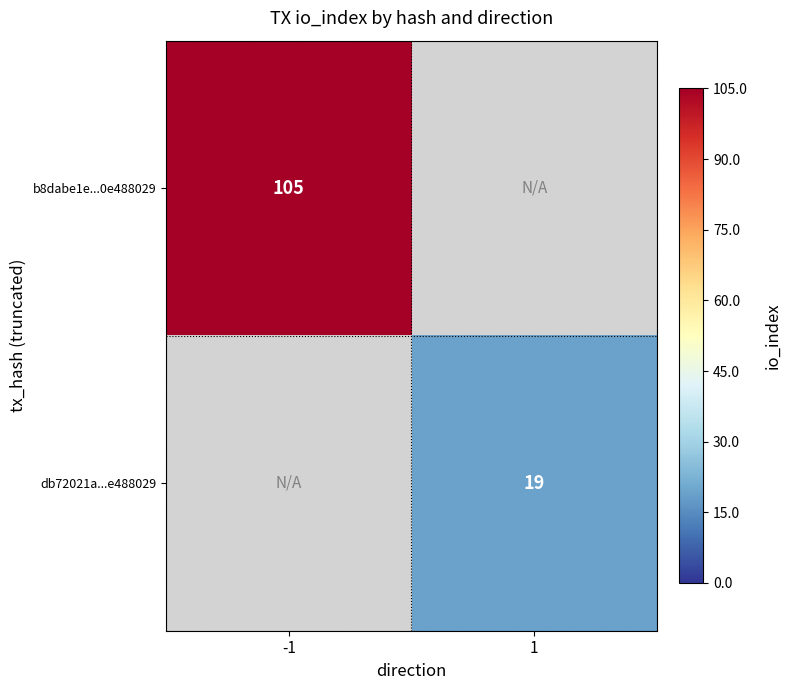

Is it true that b8dabe1e...0e488029 equals 61.0 at -1?

False